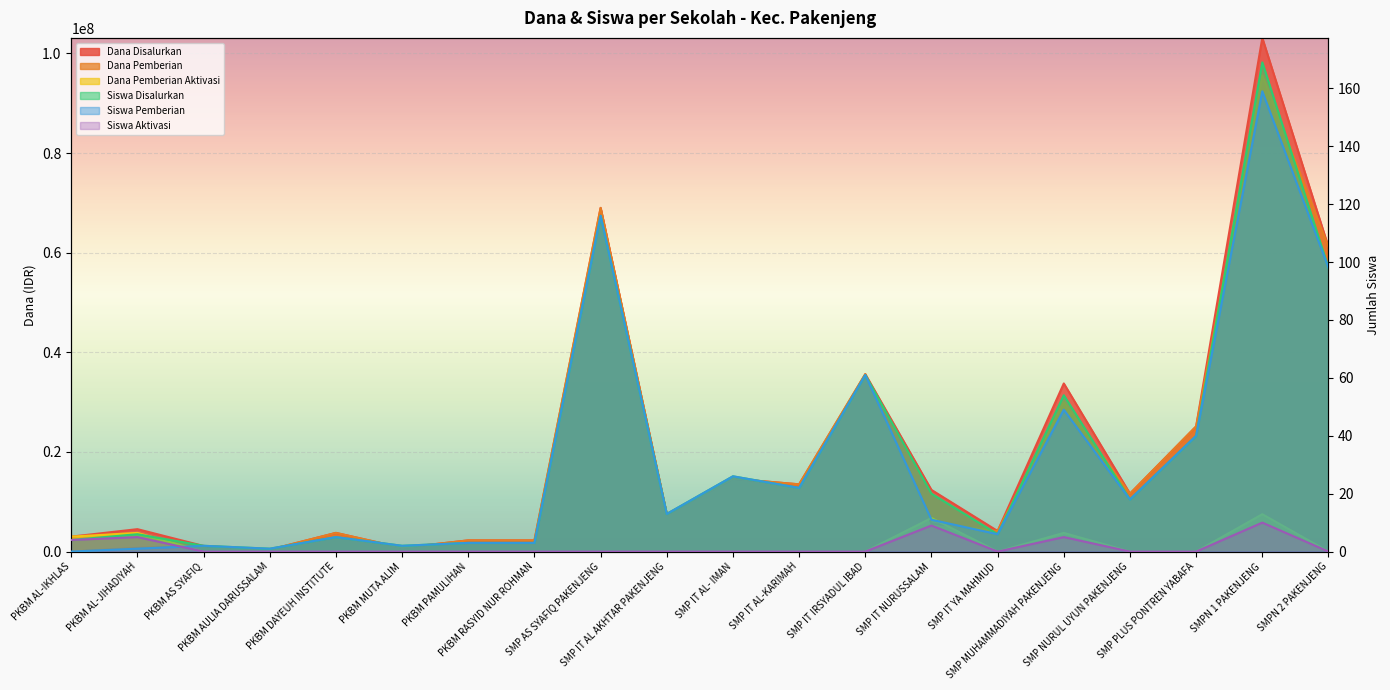

How many positive values does the Dana Pemberian Aktivasi series have?

5